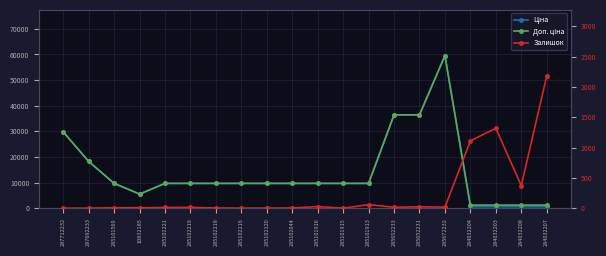

How many interior local peaks does the Ціна series have?

1